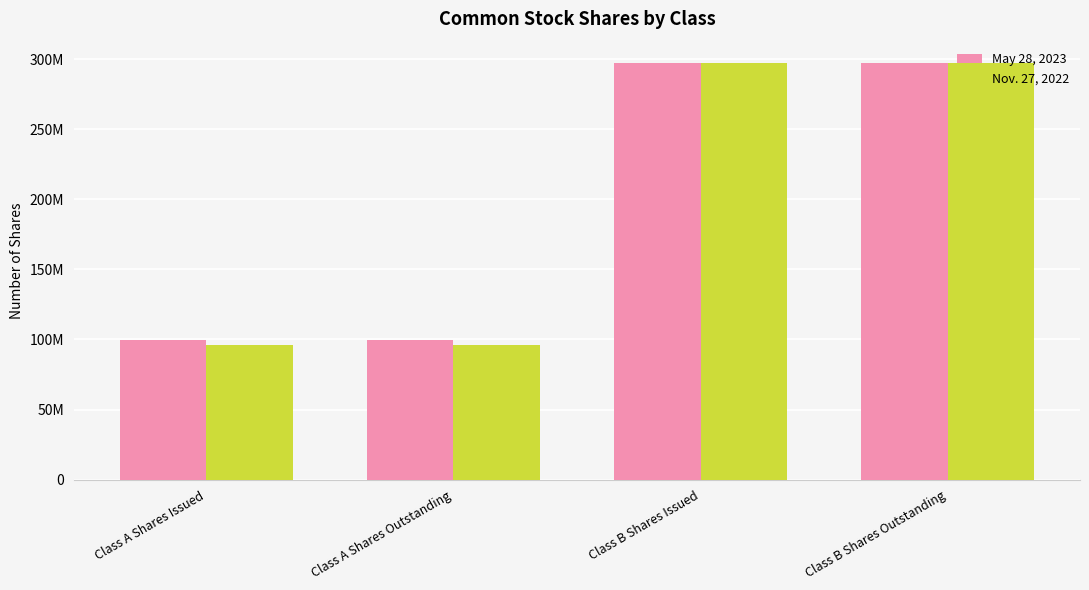

Does the chart contain any negative values?

No